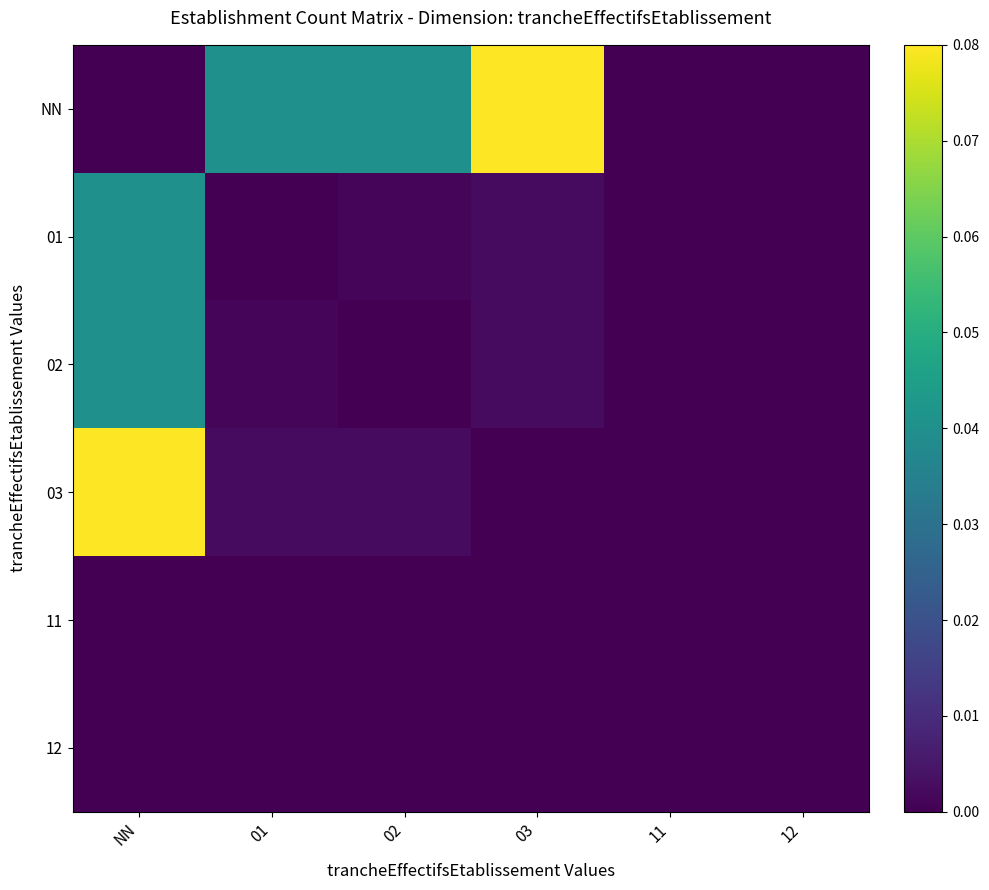

Which label corresponds to the largest value in the chart?

03